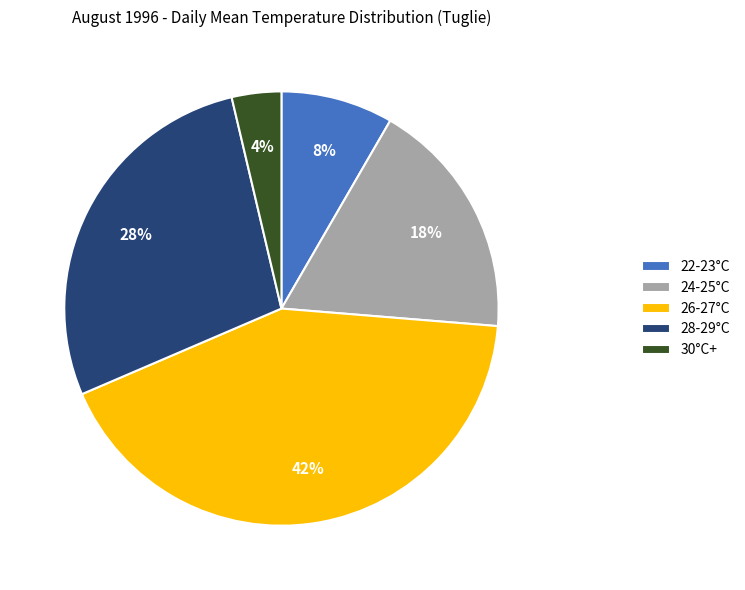

To the nearest percent, what percentage of the pie is 24-25°C?

18%